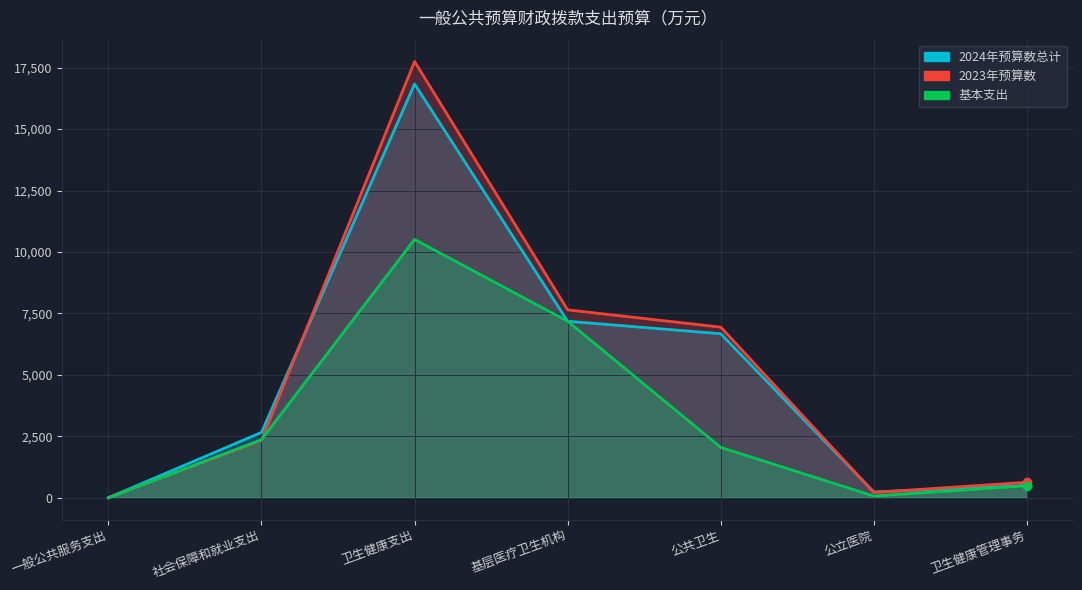

Is the value of 2023年预算数 at 基层医疗卫生机构 greater than the value of 基本支出 at 卫生健康支出?

No